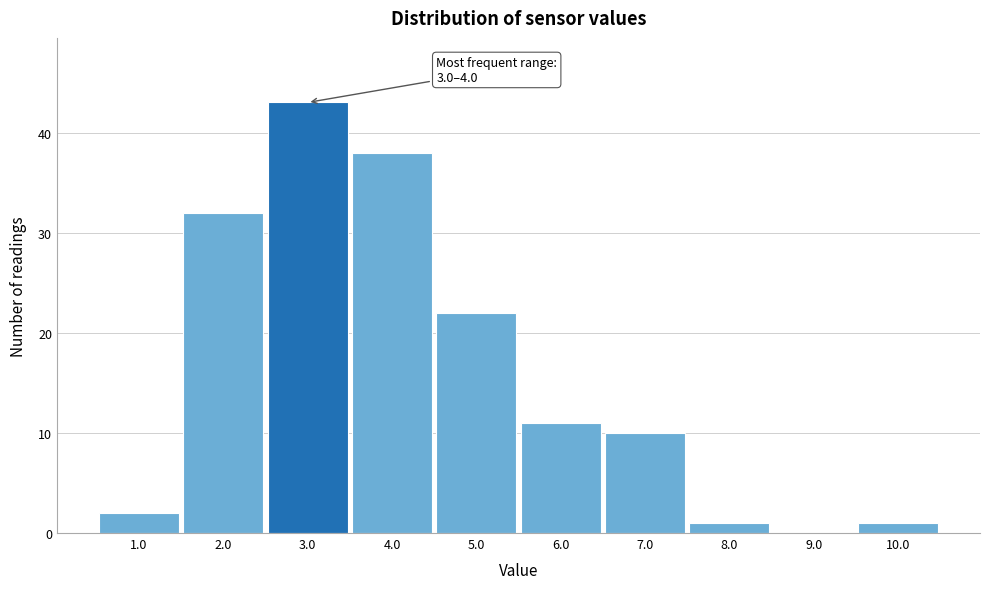

Reading left to right, extract all data points from this chart.

1.0=2	2.0=32	3.0=43	4.0=38	5.0=22	6.0=11	7.0=10	8.0=1	9.0=0	10.0=1